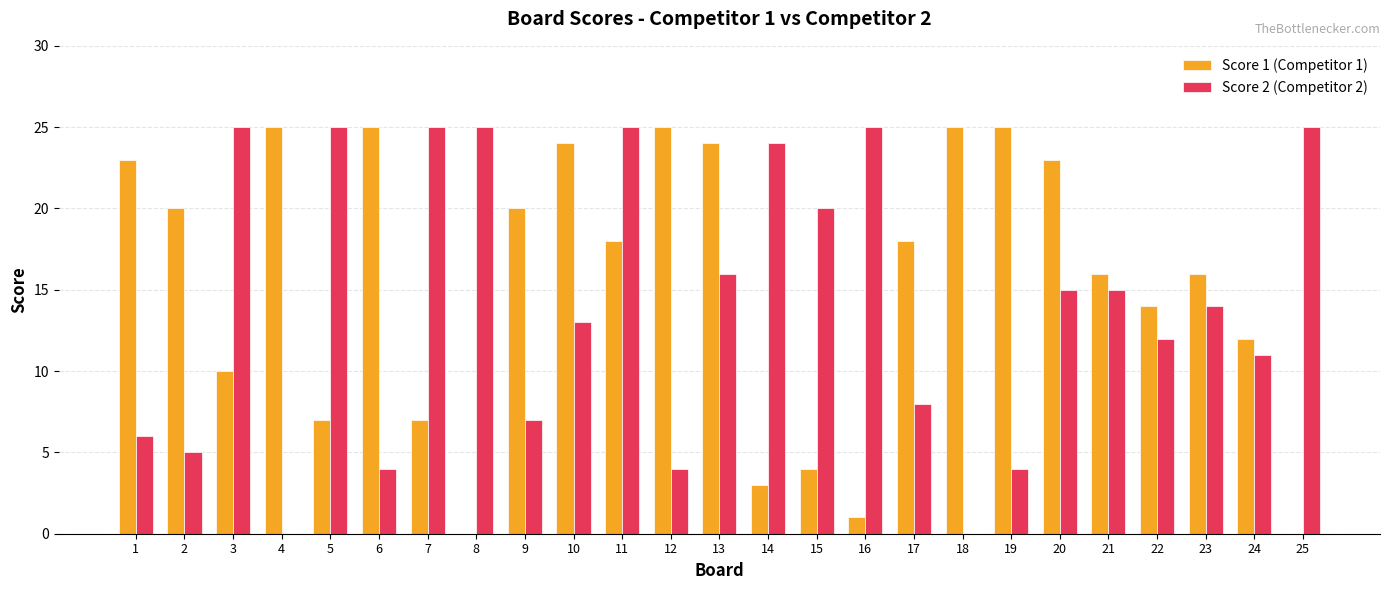

Which series has the largest total across all categories?

Score 1 (Competitor 1)